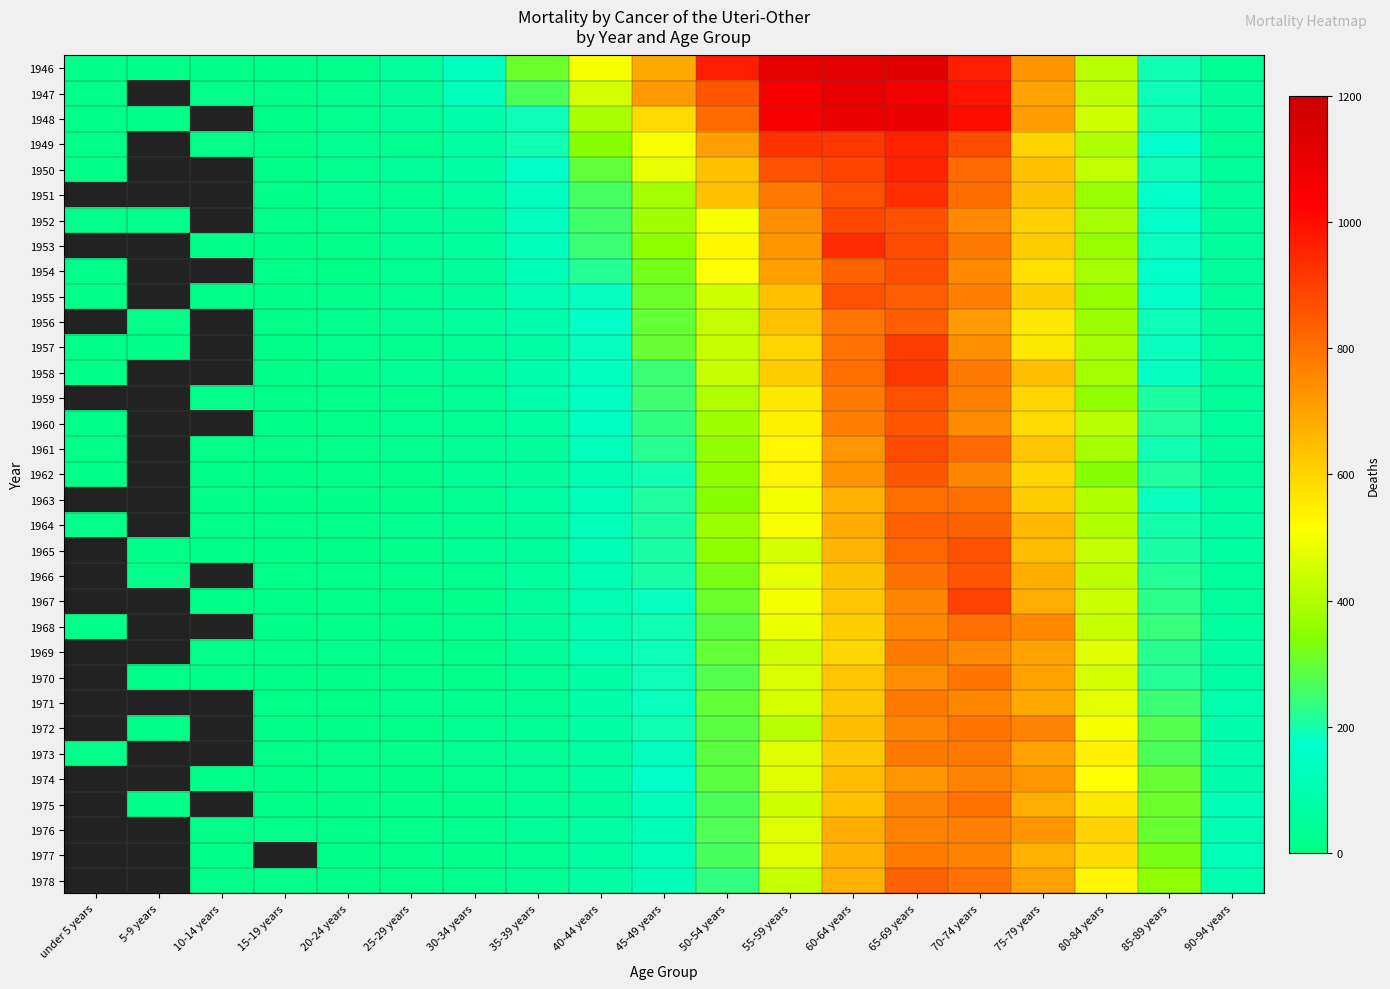

Which series has the largest range (max minus min)?

1946